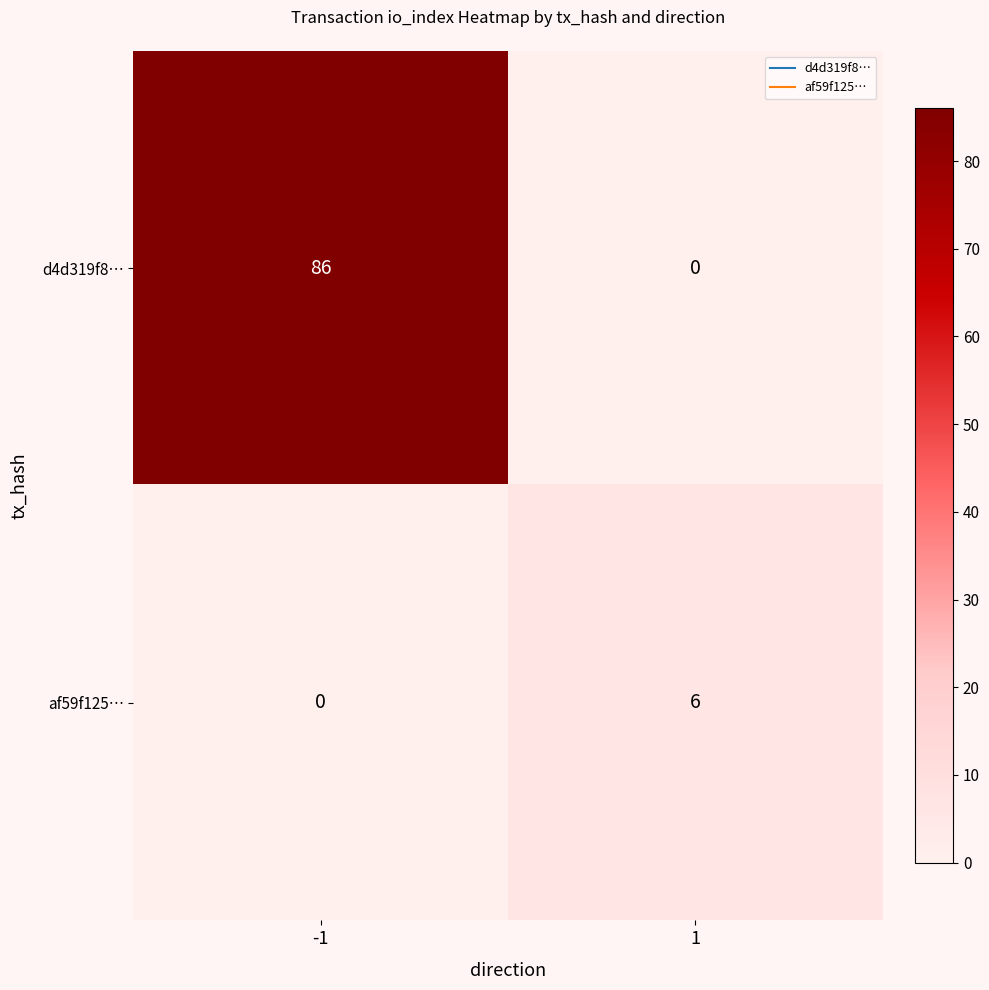

What is the total value across all series at -1?

86